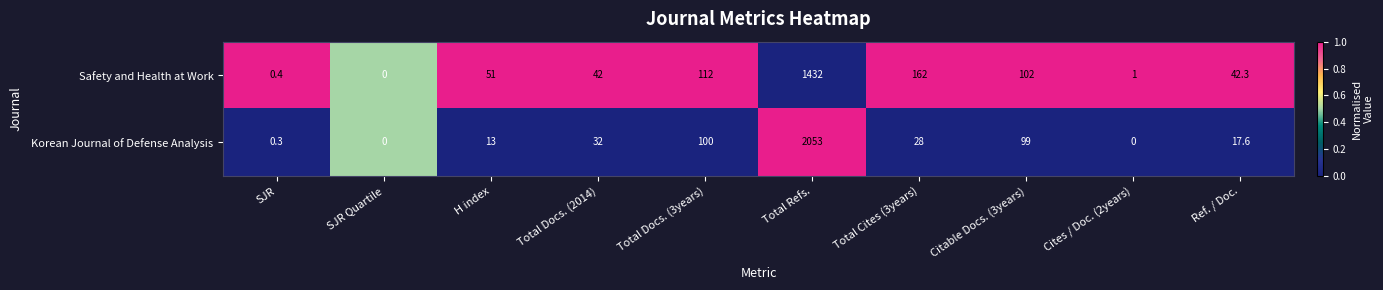

True or false: Safety and Health at Work has a value of 42.3 at Ref. / Doc..

True